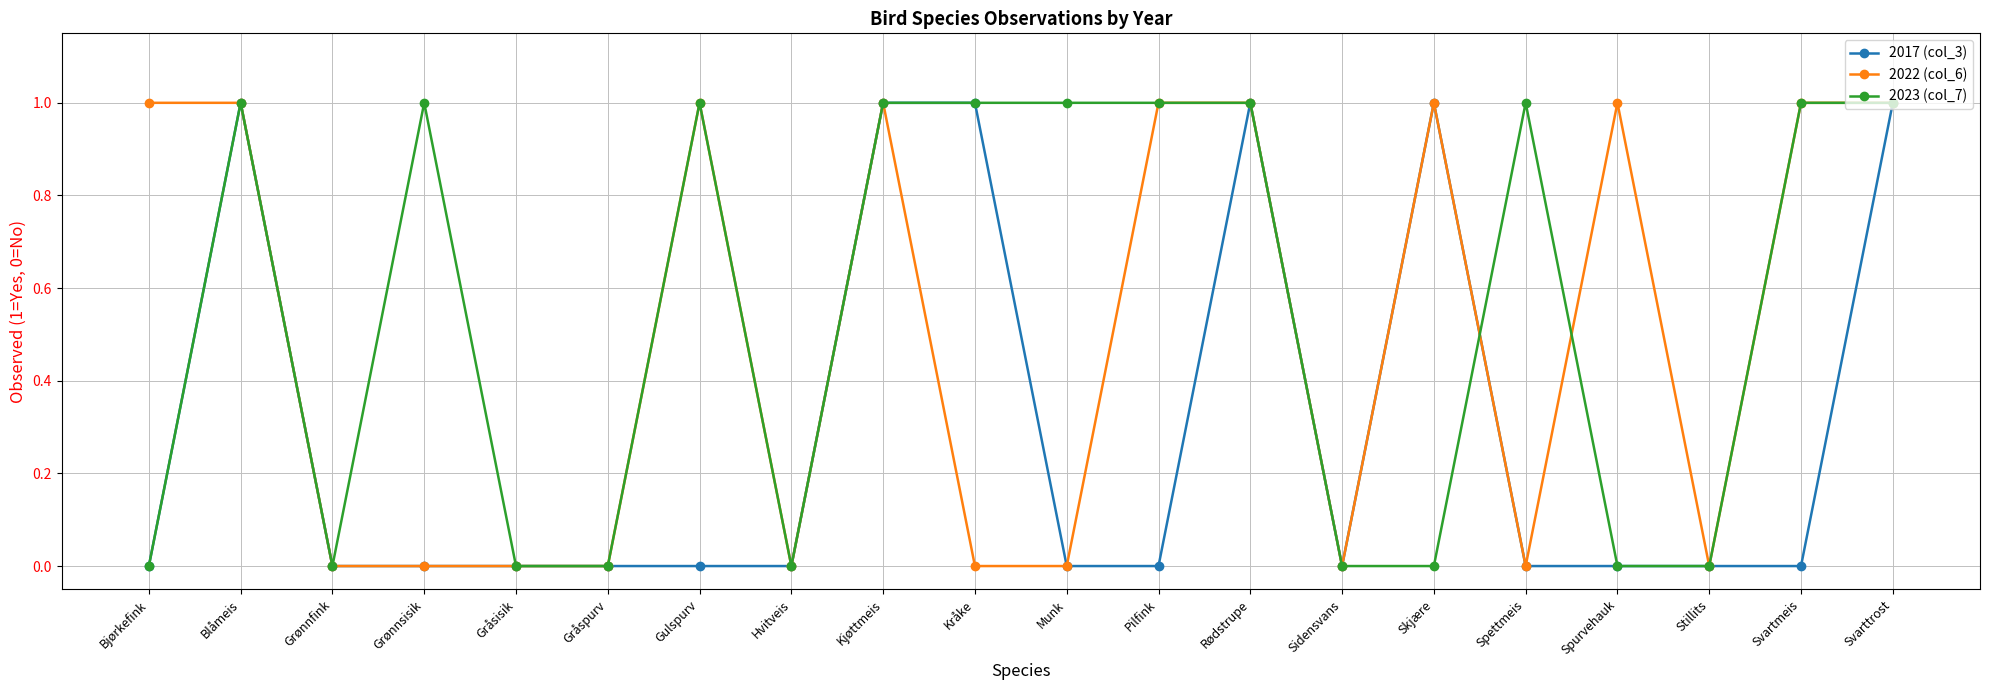

Where is the first local maximum for 2017 (col_3)?

Blåmeis